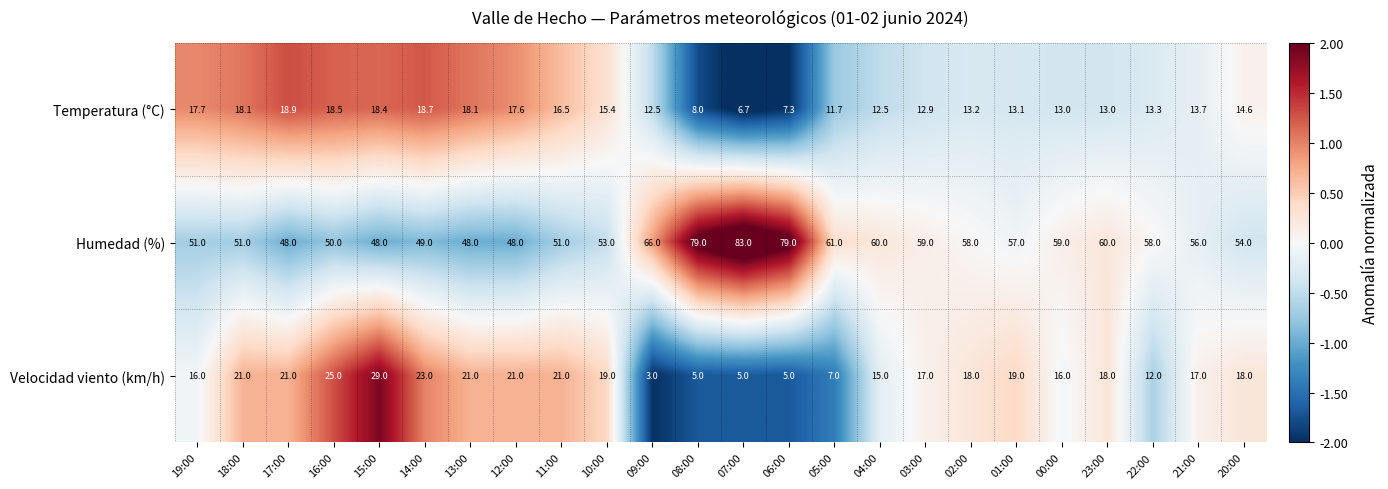

How many distinct data groups are displayed?

3